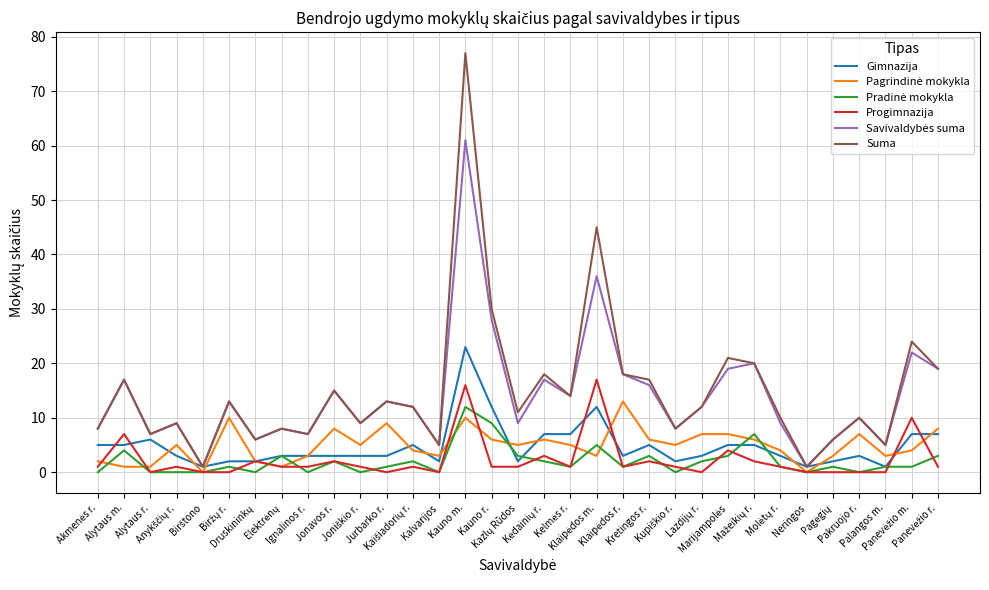

What is the greatest value displayed?

77